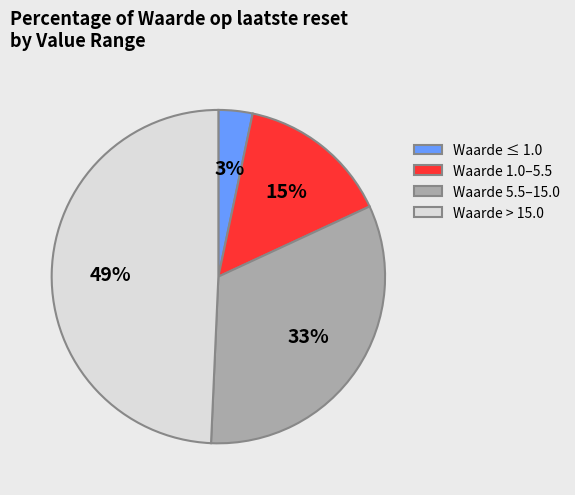

To the nearest percent, what percentage of the pie is Waarde 5.5–15.0?

33%